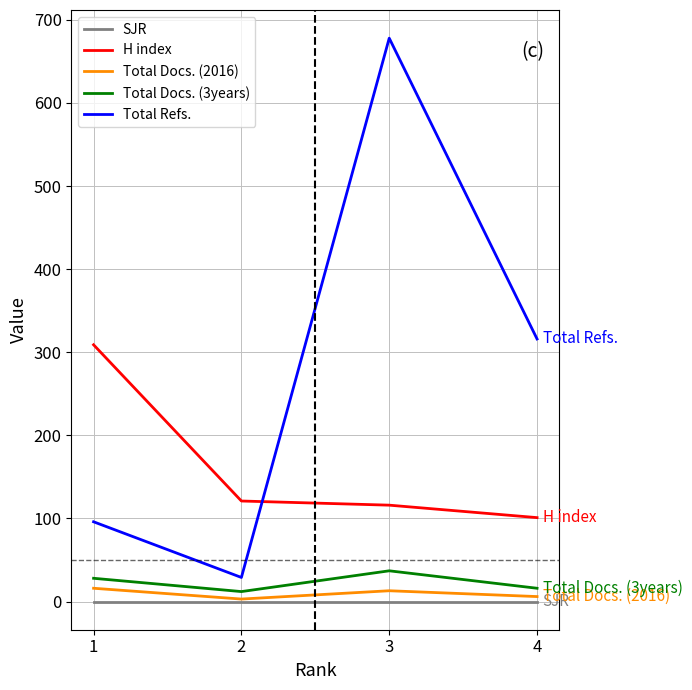

Which series has the widest spread of values?

Total Refs.